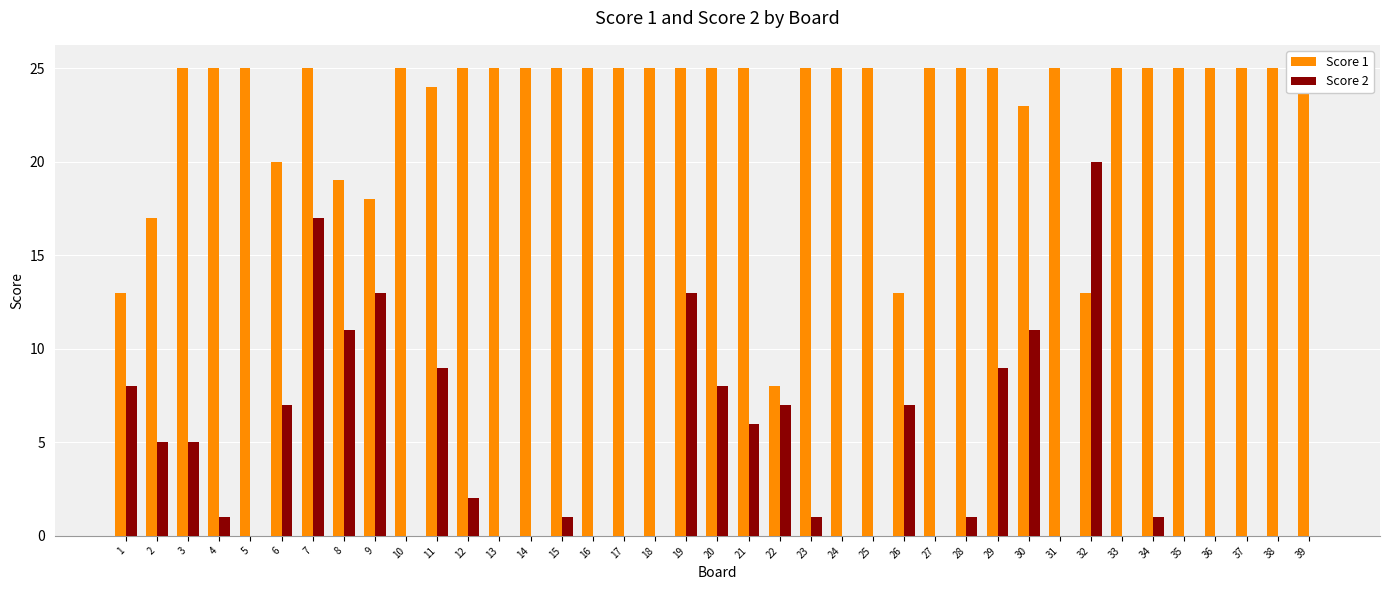

List the series in order of their peak value, lowest first.

Score 2, Score 1